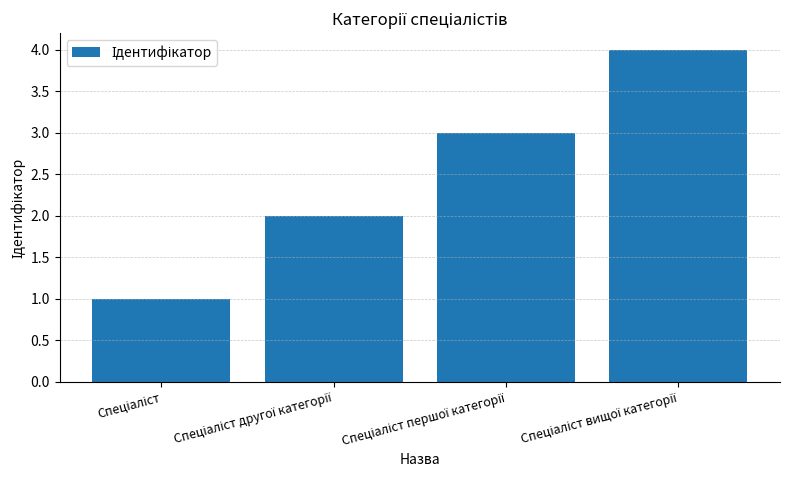

What is the greatest value displayed?

4